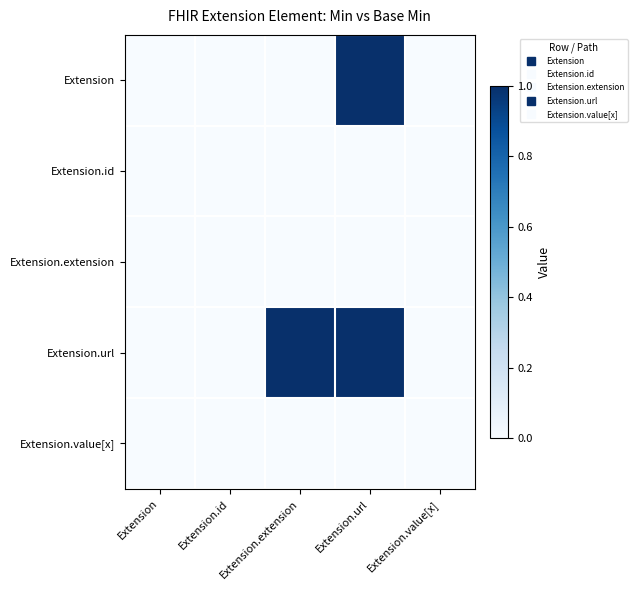

What is the total value across all series at Extension.extension?

1